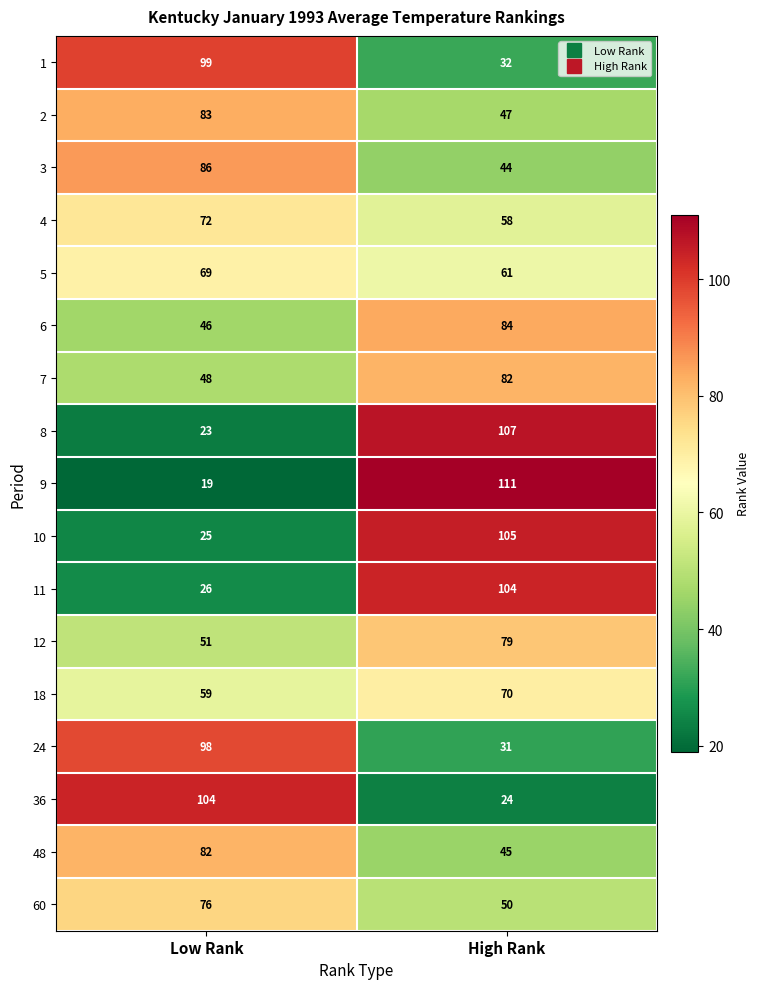

At High Rank, list the series in order from largest to smallest.

9, 8, 10, 11, 6, 7, 12, 18, 5, 4, 60, 2, 48, 3, 1, 24, 36